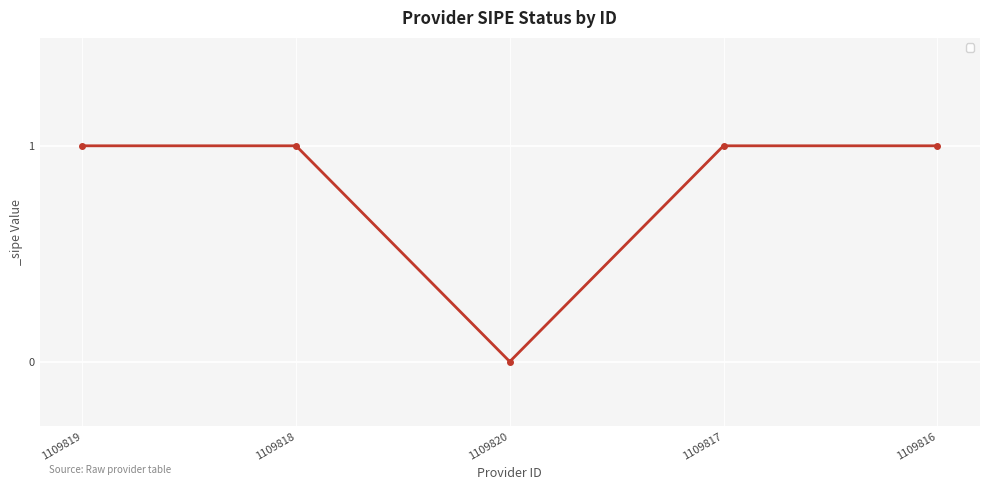

What is the value of the 5th point from the left?

1